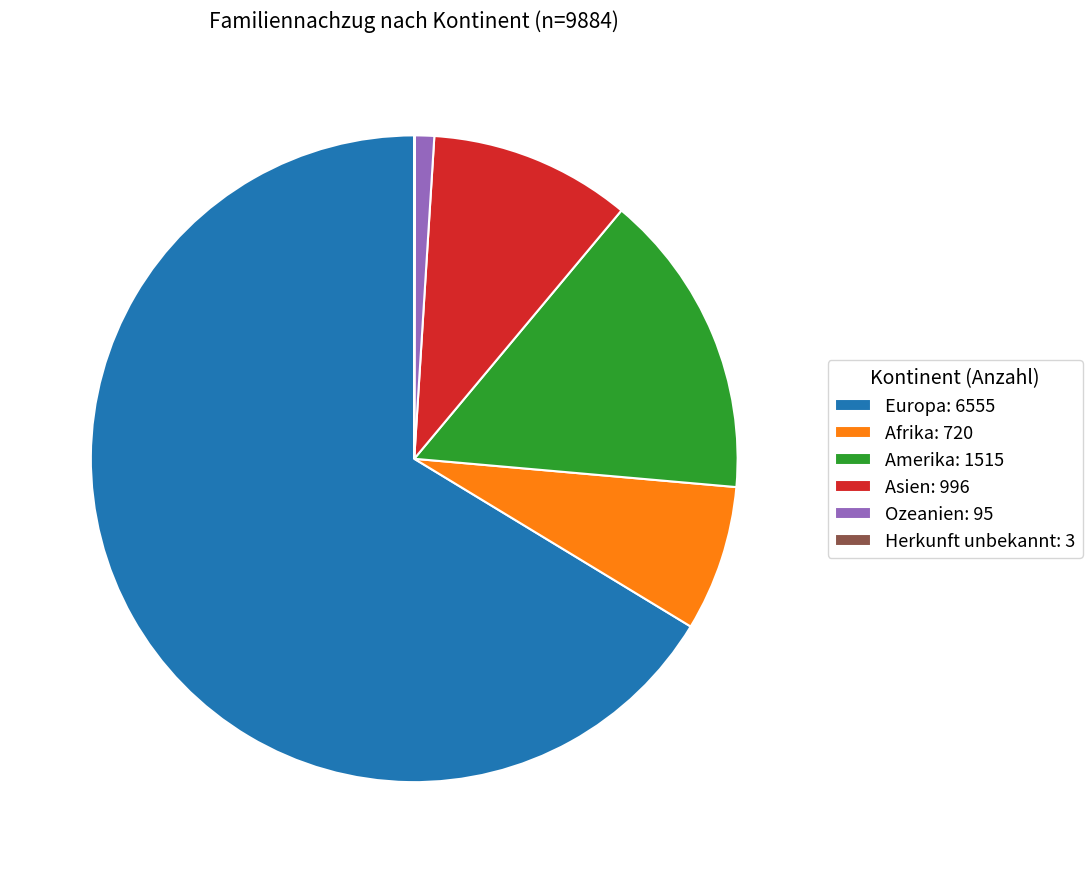

Combined, do Asien: 996 and Europa: 6555 account for over 50%?

Yes